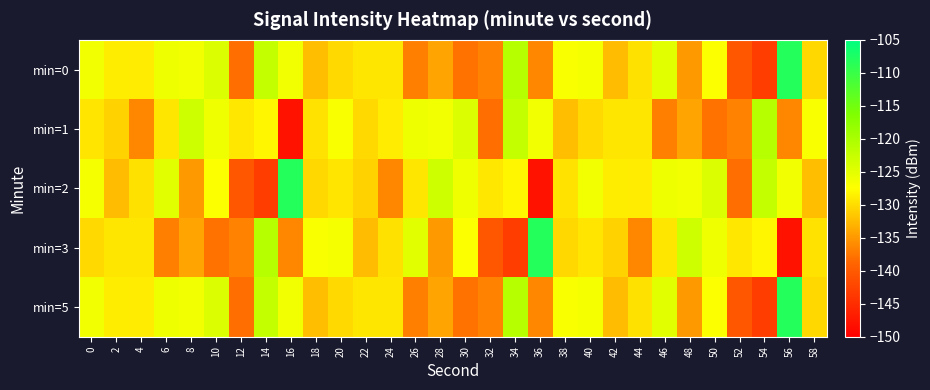

Reading left to right, what are all the values shown in this chart?

min=0: 0=-126.4	2=-128.8	4=-128.9	6=-126.1	8=-126.3	10=-124.4	12=-138.1	14=-122.4	16=-126.3	18=-132.2	20=-130.3	22=-129.3	24=-129.3	26=-136.8	28=-134.1	30=-137.8	32=-136.6	34=-121.2	36=-136.2	38=-127.1	40=-126.8	42=-132.4	44=-129.7	46=-125.0	48=-134.9	50=-127.3	52=-140.3	54=-143.2	56=-108.2	58=-130.3
min=1: 0=-129.3	2=-130.8	4=-136.2	6=-129.3	8=-123.1	10=-126.2	12=-129.2	14=-128.1	16=-147.9	18=-129.6	20=-127.1	22=-130.3	24=-128.9	26=-126.1	28=-126.3	30=-124.4	32=-138.1	34=-122.4	36=-126.3	38=-132.2	40=-130.3	42=-129.3	44=-129.3	46=-136.8	48=-134.1	50=-137.8	52=-136.6	54=-121.2	56=-136.2	58=-127.1
min=2: 0=-126.8	2=-132.4	4=-129.7	6=-125.0	8=-134.9	10=-127.3	12=-140.3	14=-143.2	16=-108.2	18=-130.3	20=-129.3	22=-130.8	24=-136.2	26=-129.3	28=-123.1	30=-126.2	32=-129.2	34=-128.1	36=-147.9	38=-129.6	40=-126.4	42=-128.8	44=-128.9	46=-126.1	48=-126.3	50=-124.4	52=-138.1	54=-122.4	56=-126.3	58=-132.2
min=3: 0=-130.3	2=-129.3	4=-129.3	6=-136.8	8=-134.1	10=-137.8	12=-136.6	14=-121.2	16=-136.2	18=-127.1	20=-126.8	22=-132.4	24=-129.7	26=-125.0	28=-134.9	30=-127.3	32=-140.3	34=-143.2	36=-108.2	38=-130.3	40=-129.3	42=-130.8	44=-136.2	46=-129.3	48=-123.1	50=-126.2	52=-129.2	54=-128.1	56=-147.9	58=-129.6
min=5: 0=-126.4	2=-128.8	4=-128.9	6=-126.1	8=-126.3	10=-124.4	12=-138.1	14=-122.4	16=-126.3	18=-132.2	20=-130.3	22=-129.3	24=-129.3	26=-136.8	28=-134.1	30=-137.8	32=-136.6	34=-121.2	36=-136.2	38=-127.1	40=-126.8	42=-132.4	44=-129.7	46=-125.0	48=-134.9	50=-127.3	52=-140.3	54=-143.2	56=-108.2	58=-130.3